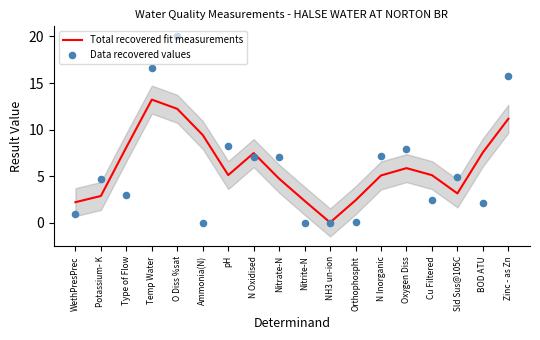

Which series contains the highest Y value?

Data recovered values